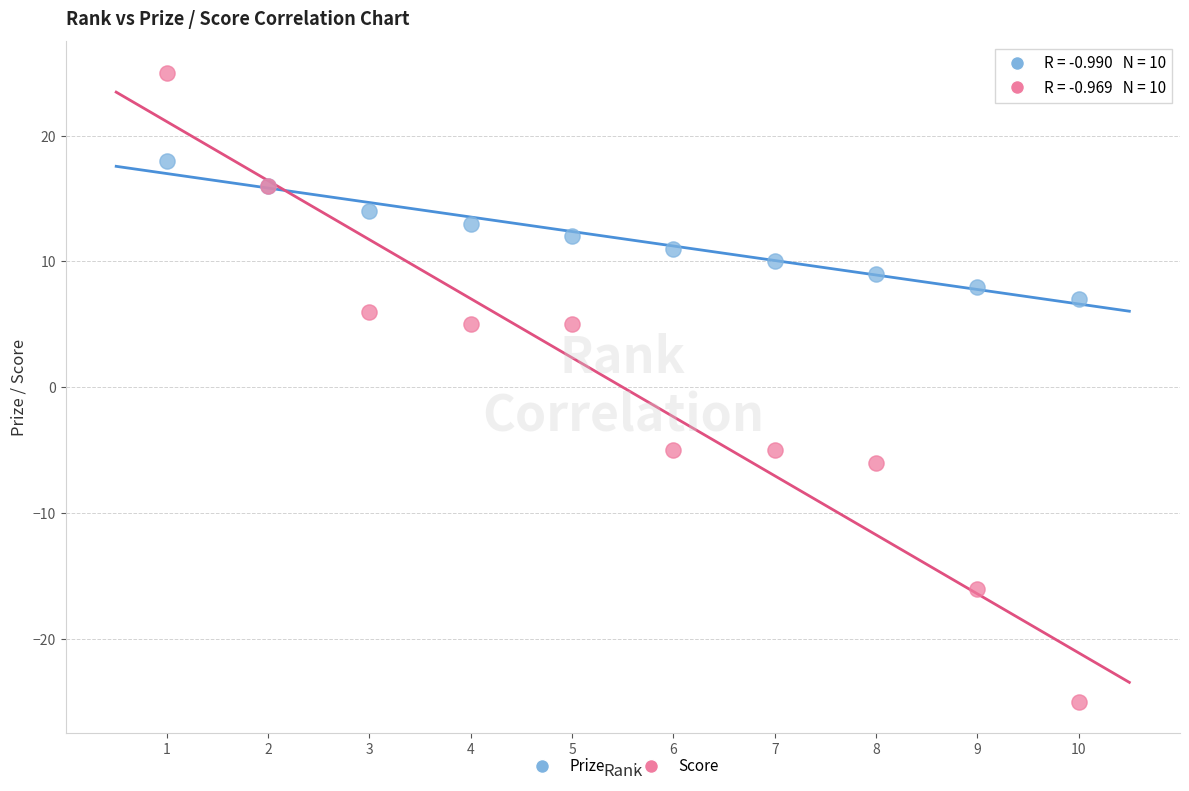

What are all the series names shown in the legend?

Prize, Score